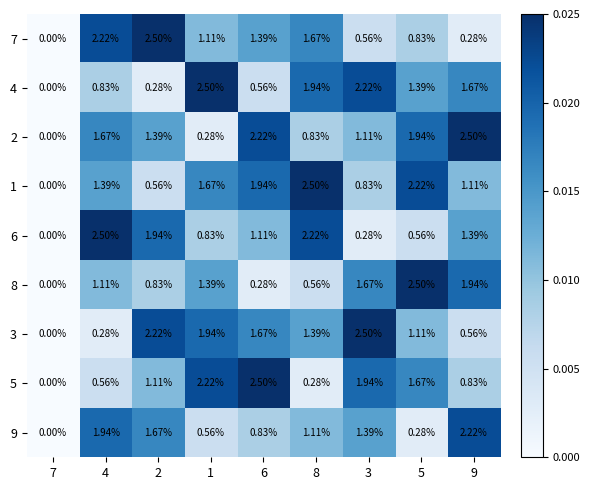

How many distinct data groups are displayed?

9